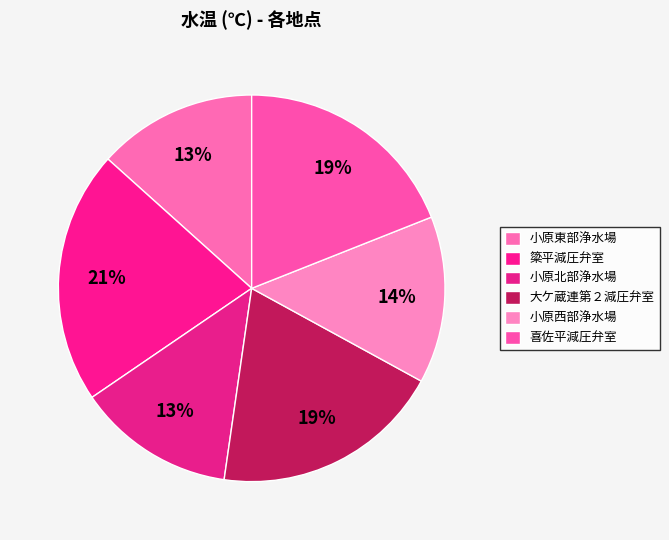

To the nearest percent, what is the difference between the 大ケ蔵連第２減圧弁室 and 簗平減圧弁室 slice percentages?

2%